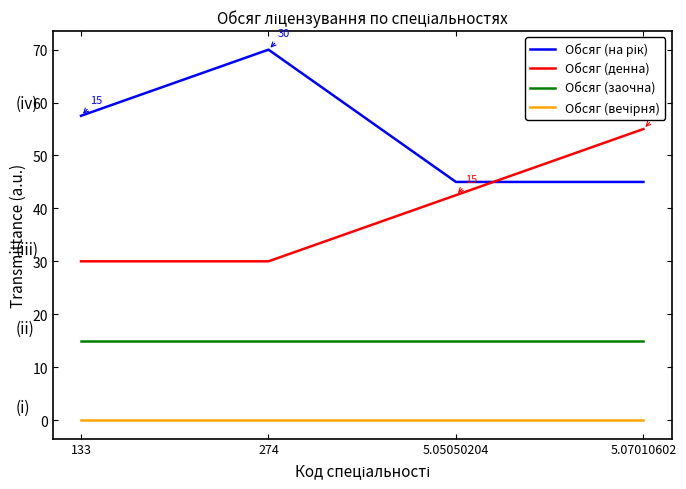

What is the difference between the second highest and minimum values in the Обсяг (денна) series?

12.5